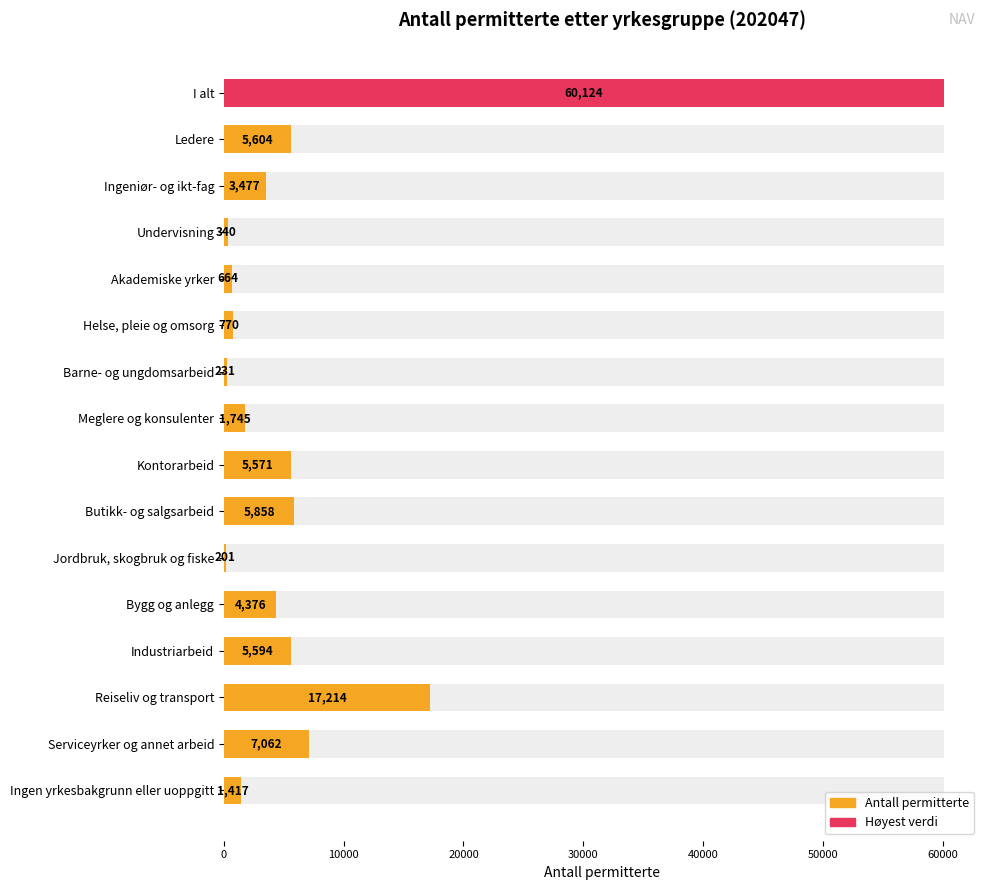

What is the difference between the values at Industriarbeid and Bygg og anlegg?

1218